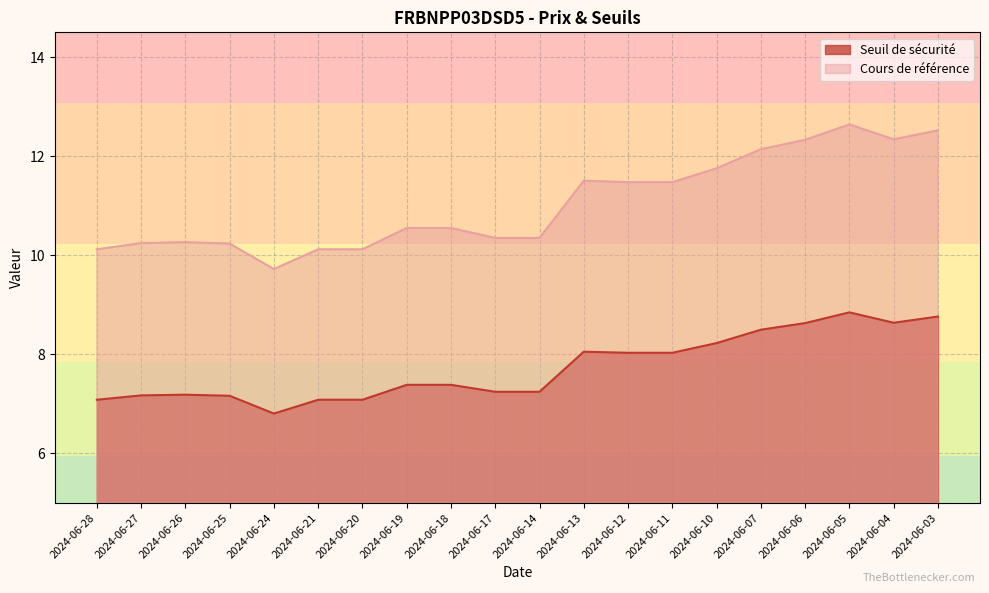

In Seuil de sécurité, how many points are higher than both neighbors (excluding endpoints)?

3